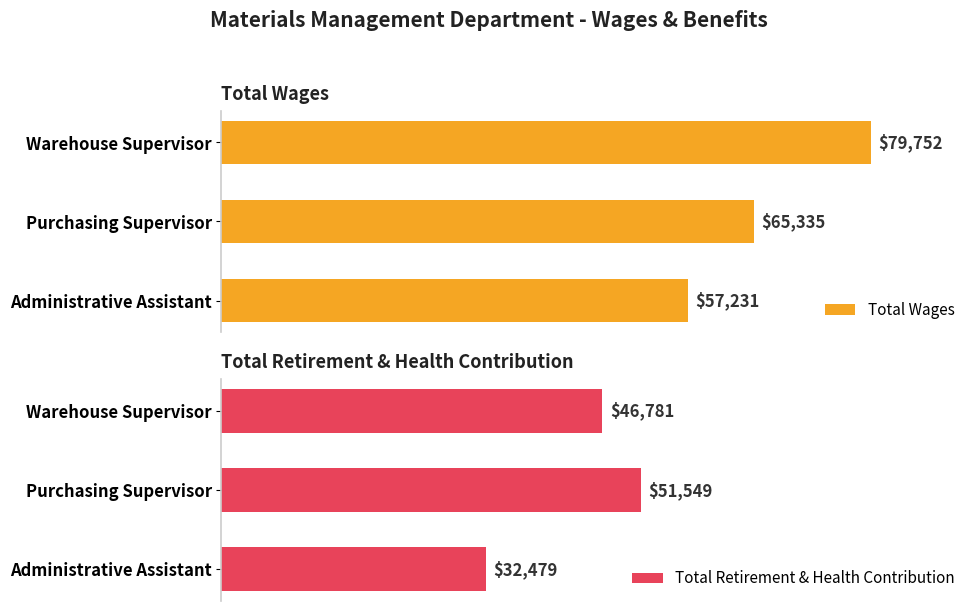

How many bars are there in each group?

2